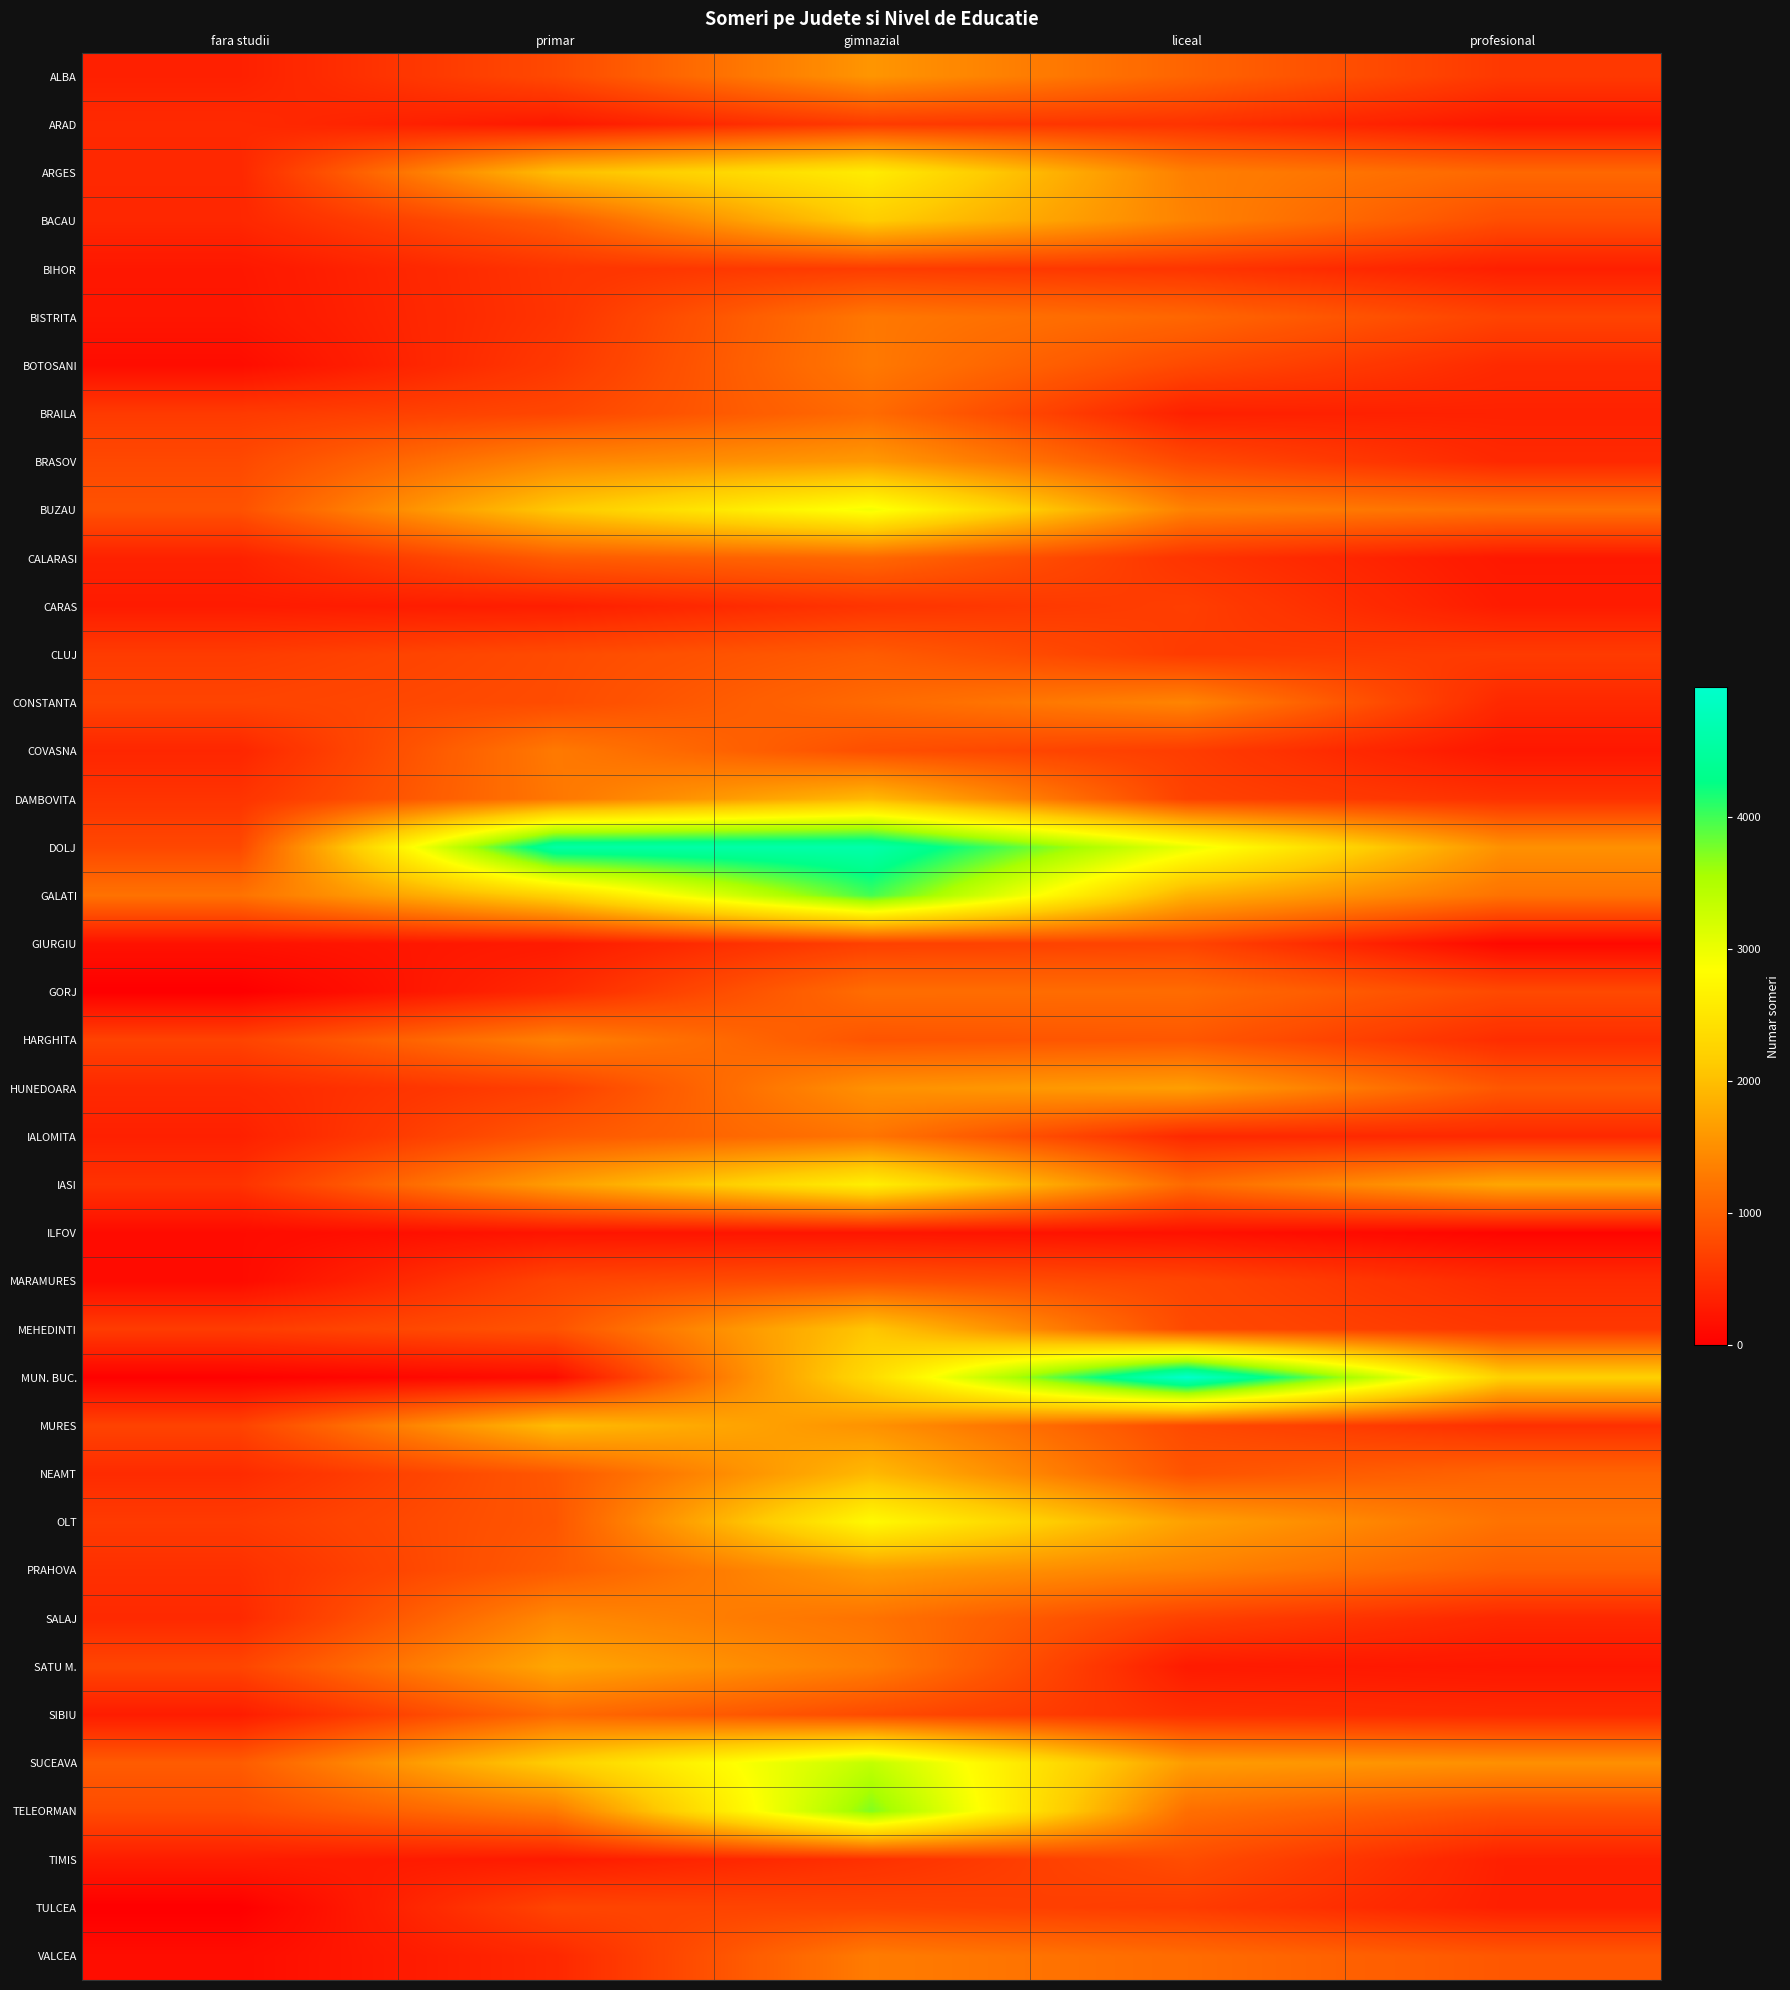

Reading right to left, transcribe all the data shown in this chart.

ALBA: profesional=597	liceal=1052	gimnazial=1565	primar=772	fara studii=345
ARAD: profesional=253	liceal=537	gimnazial=622	primar=268	fara studii=444
ARGES: profesional=1092	liceal=1334	gimnazial=2585	primar=1987	fara studii=420
BACAU: profesional=811	liceal=1368	gimnazial=2156	primar=962	fara studii=413
BIHOR: profesional=332	liceal=563	gimnazial=640	primar=551	fara studii=249
BISTRITA: profesional=705	liceal=1076	gimnazial=1254	primar=543	fara studii=234
BOTOSANI: profesional=446	liceal=776	gimnazial=1265	primar=594	fara studii=144
BRAILA: profesional=360	liceal=347	gimnazial=1121	primar=737	fara studii=618
BRASOV: profesional=432	liceal=773	gimnazial=1615	primar=1409	fara studii=767
BUZAU: profesional=1180	liceal=1355	gimnazial=2937	primar=2100	fara studii=858
CALARASI: profesional=257	liceal=548	gimnazial=1094	primar=957	fara studii=357
CARAS: profesional=300	liceal=656	gimnazial=553	primar=323	fara studii=295
CLUJ: profesional=625	liceal=627	gimnazial=962	primar=788	fara studii=629
CONSTANTA: profesional=426	liceal=1391	gimnazial=1109	primar=799	fara studii=712
COVASNA: profesional=243	liceal=643	gimnazial=832	primar=1275	fara studii=405
DAMBOVITA: profesional=526	liceal=690	gimnazial=1949	primar=1246	fara studii=546
DOLJ: profesional=1517	liceal=3016	gimnazial=4625	primar=4563	fara studii=752
GALATI: profesional=1200	liceal=1848	gimnazial=3986	primar=2234	fara studii=1200
GIURGIU: profesional=100	liceal=720	gimnazial=677	primar=285	fara studii=195
GORJ: profesional=774	liceal=1127	gimnazial=1146	primar=439	fara studii=0
HARGHITA: profesional=474	liceal=917	gimnazial=889	primar=1348	fara studii=705
HUNEDOARA: profesional=913	liceal=1665	gimnazial=1523	primar=668	fara studii=432
IALOMITA: profesional=433	liceal=436	gimnazial=1221	primar=915	fara studii=345
IASI: profesional=1746	liceal=1110	gimnazial=2635	primar=1648	fara studii=531
ILFOV: profesional=61	liceal=191	gimnazial=233	primar=223	fara studii=124
MARAMURES: profesional=465	liceal=737	gimnazial=866	primar=726	fara studii=119
MEHEDINTI: profesional=585	liceal=772	gimnazial=2083	primar=876	fara studii=632
MUN. BUC.: profesional=2199	liceal=4977	gimnazial=2347	primar=142	fara studii=22
MURES: profesional=501	liceal=780	gimnazial=1535	primar=1968	fara studii=702
NEAMT: profesional=1056	liceal=880	gimnazial=1946	primar=922	fara studii=459
OLT: profesional=1200	liceal=1683	gimnazial=2776	primar=904	fara studii=616
PRAHOVA: profesional=996	liceal=1364	gimnazial=1634	primar=960	fara studii=504
SALAJ: profesional=418	liceal=681	gimnazial=1205	primar=1436	fara studii=440
SATU M.: profesional=242	liceal=288	gimnazial=1311	primar=1747	fara studii=728
SIBIU: profesional=441	liceal=497	gimnazial=787	primar=1109	fara studii=303
SUCEAVA: profesional=1512	liceal=1634	gimnazial=3358	primar=2170	fara studii=961
TELEORMAN: profesional=826	liceal=1164	gimnazial=3725	primar=1279	fara studii=791
TIMIS: profesional=341	liceal=811	gimnazial=514	primar=289	fara studii=304
TULCEA: profesional=334	liceal=630	gimnazial=715	primar=723	fara studii=0
VALCEA: profesional=921	liceal=1128	gimnazial=1297	primar=426	fara studii=142